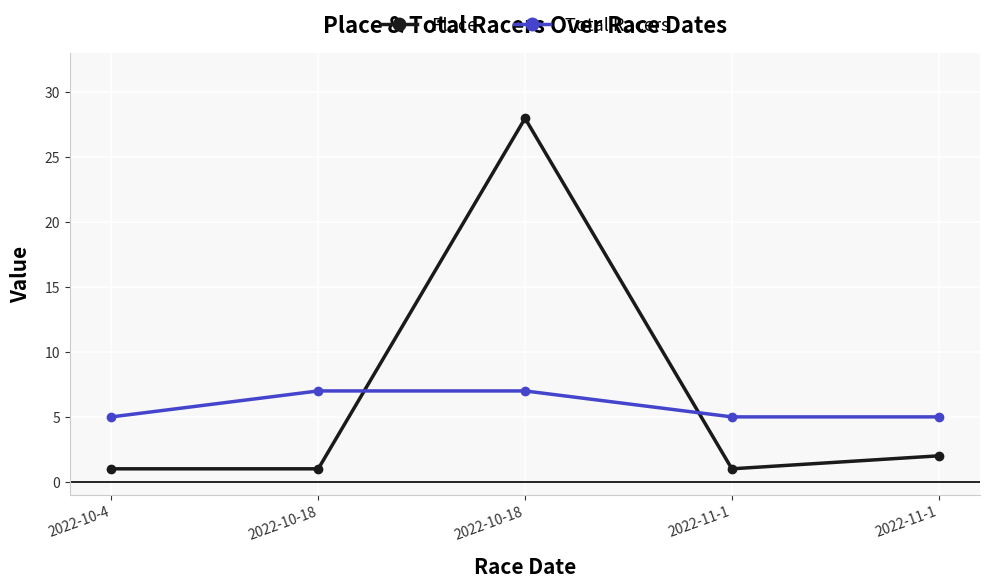

How many lines are shown in the chart?

2